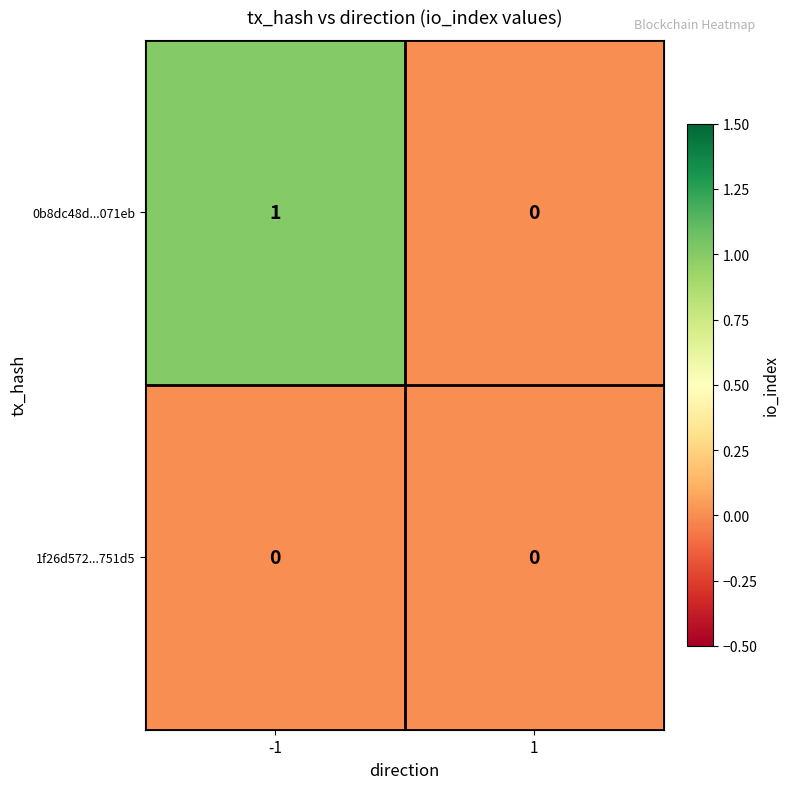

Reading right to left, transcribe all the data shown in this chart.

0b8dc48d...071eb: 0	1
1f26d572...751d5: 0	0